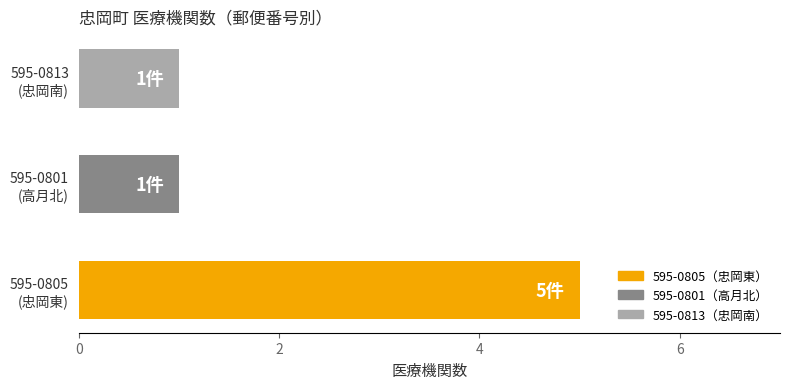

What is the difference between the maximum and minimum values?

4